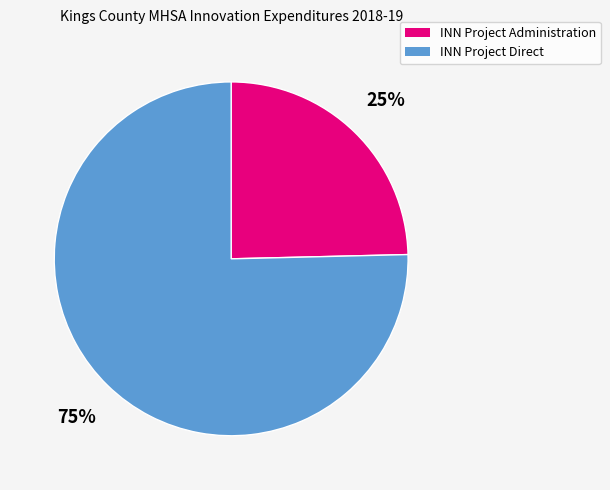

Count the number of slices in the pie.

2